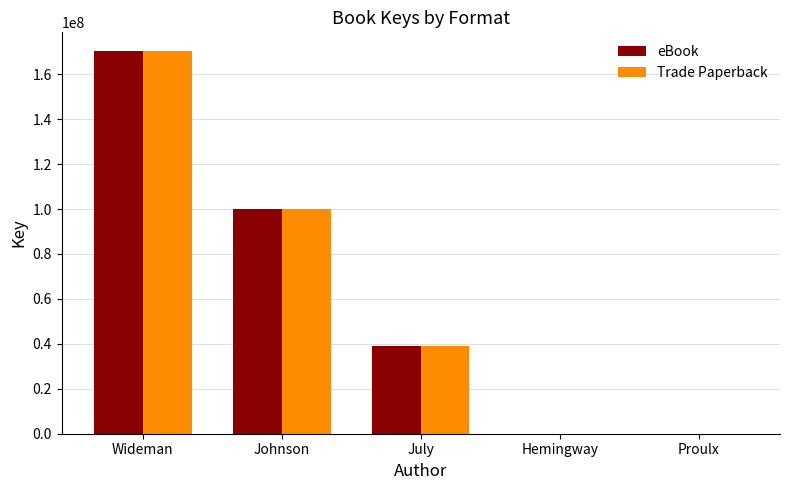

True or false: Trade Paperback has a value of 132519288 at Johnson.

False